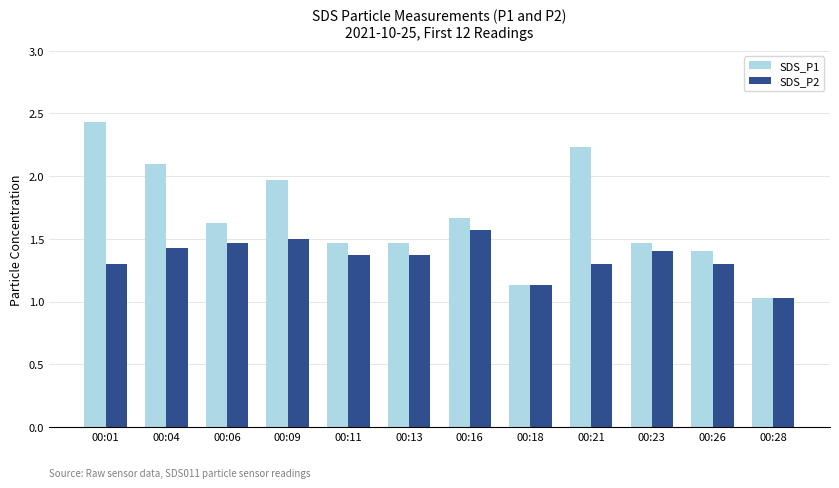

What is the difference between the highest and lowest values at 00:23?

0.1